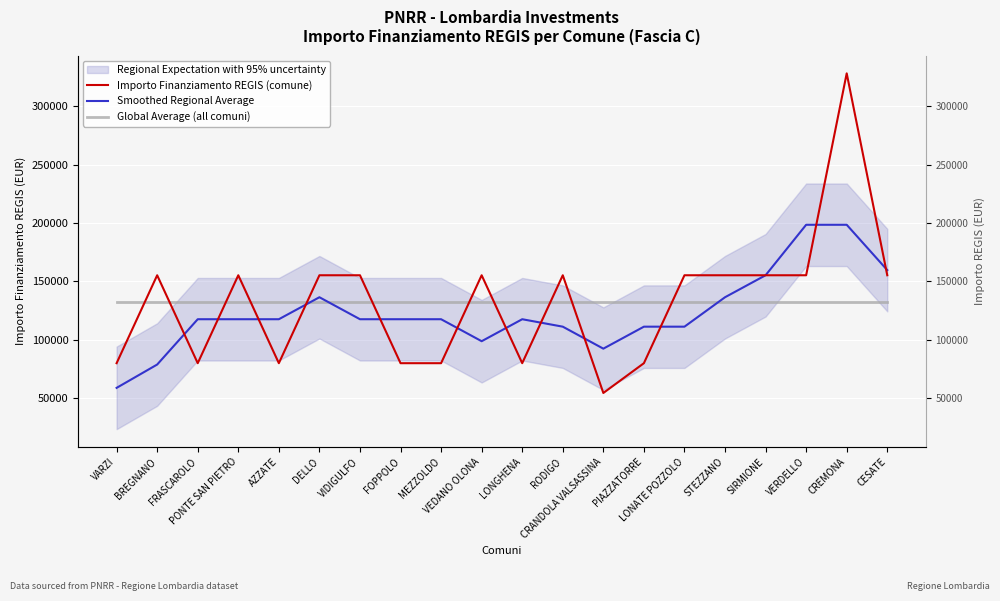

What is the value of the Importo Finanziamento REGIS (comune) point at the 8th from the left?

79922.0